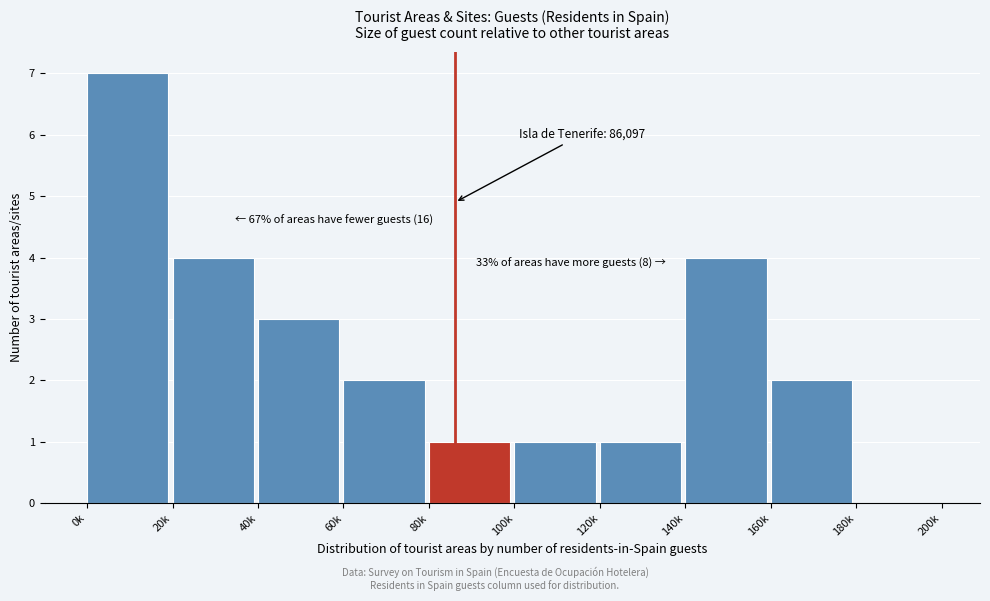

The chart shows a value of 2 at 120k. True or false?

False